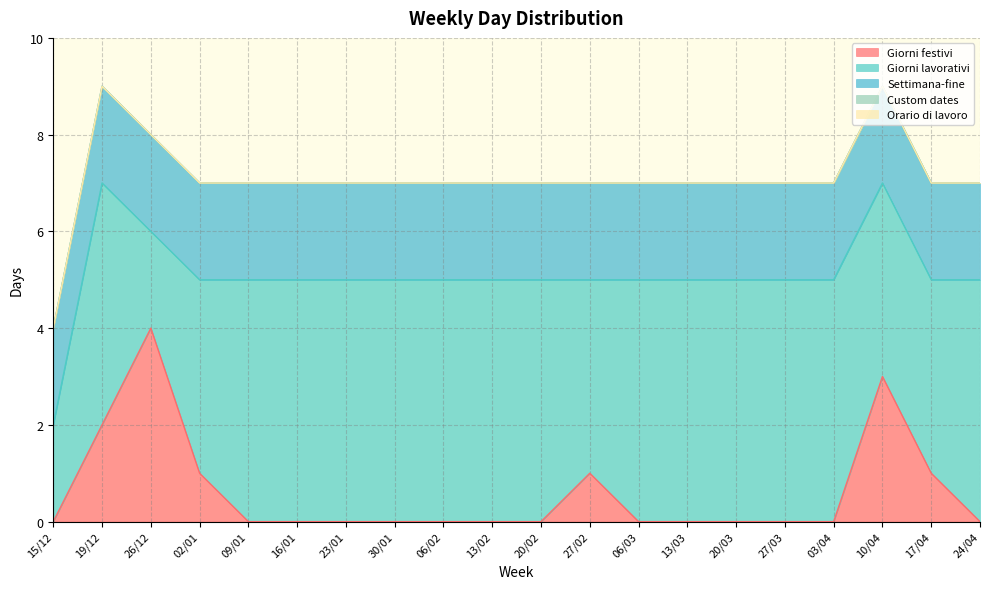

The Giorni festivi series shows 0 at 09/01. True or false?

True